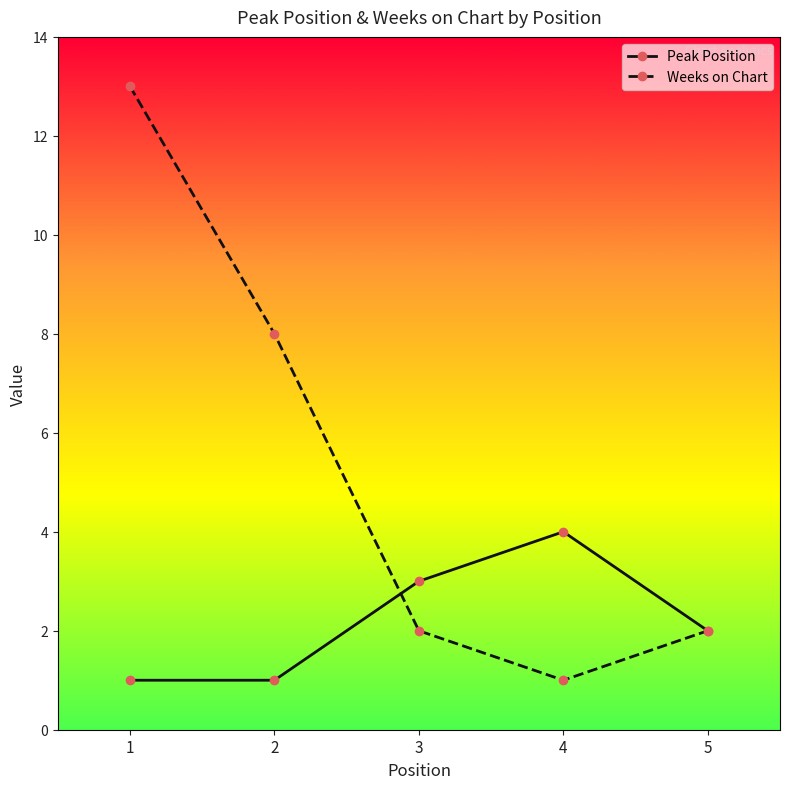

True or false: Peak Position has a value of 1 at 1.

True